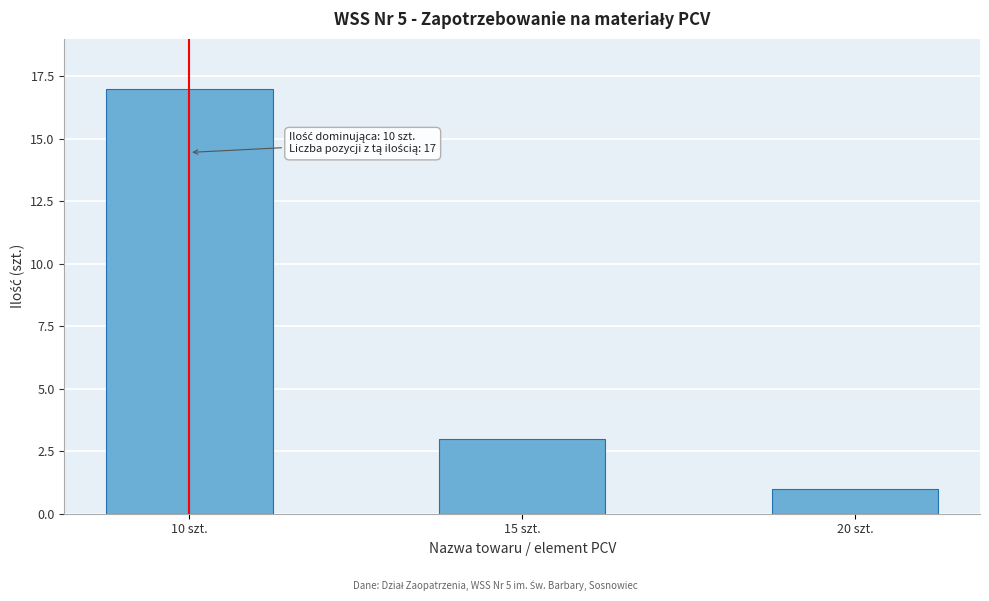

Reading left to right, transcribe all the data shown in this chart.

10 szt.=17	15 szt.=3	20 szt.=1